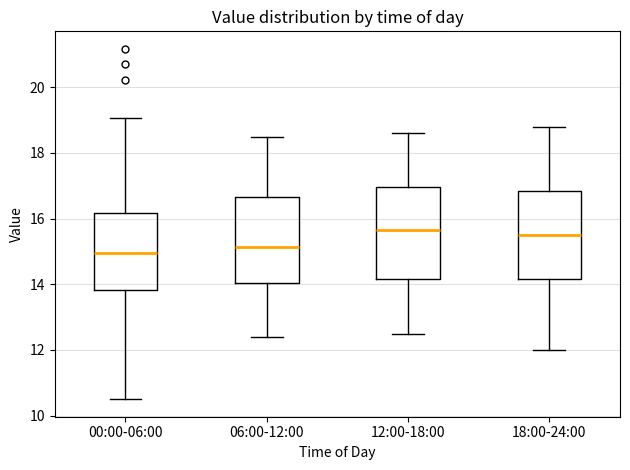

Reading left to right, transcribe this box plot: for each box, give where its median line is, the range the box spans, and where its two whiskers end, as read against the y-axis. The values are not printed on the chart, so give them approximately, as read against the axis.

00:00-06:00: median 15.0, box 13.8 to 16.2, whiskers 10.6 to 19.0
06:00-12:00: median 15.2, box 14.0 to 16.6, whiskers 12.4 to 18.6
12:00-18:00: median 15.6, box 14.2 to 17.0, whiskers 12.6 to 18.6
18:00-24:00: median 15.6, box 14.2 to 16.8, whiskers 12.0 to 18.8